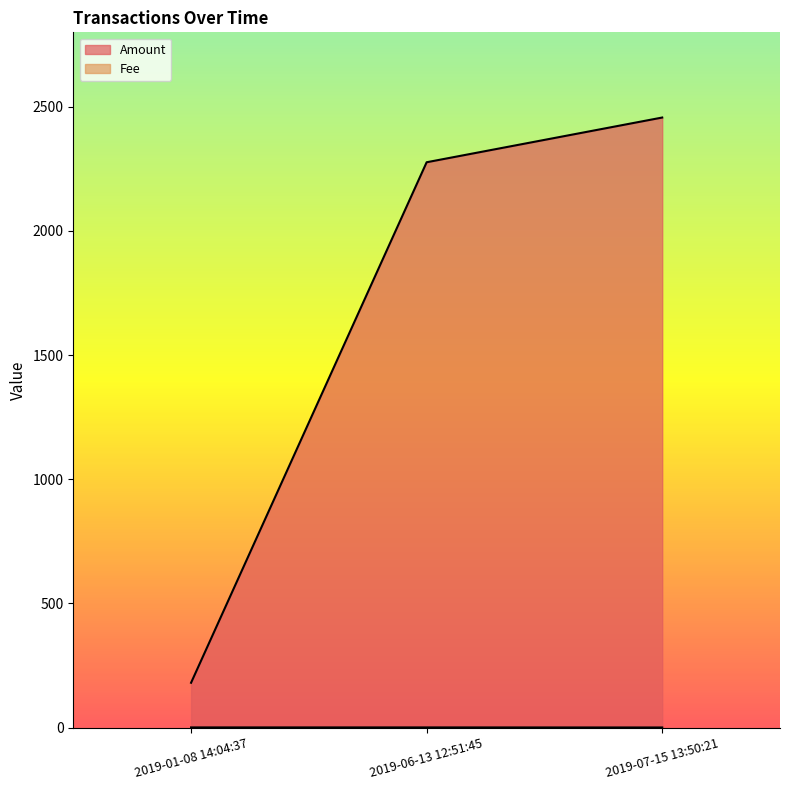

What is the maximum value shown in the chart?

2456.9